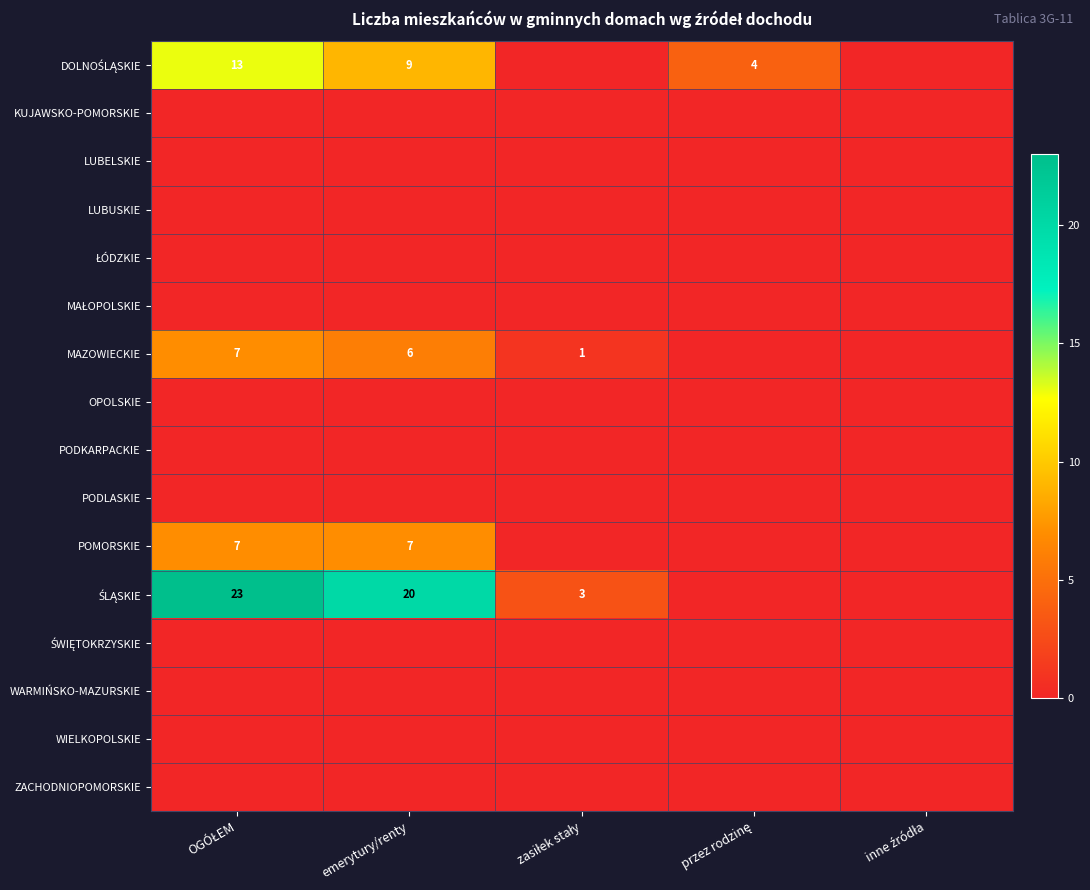

Is it true that WARMIŃSKO-MAZURSKIE equals 0 at przez rodzinę?

True